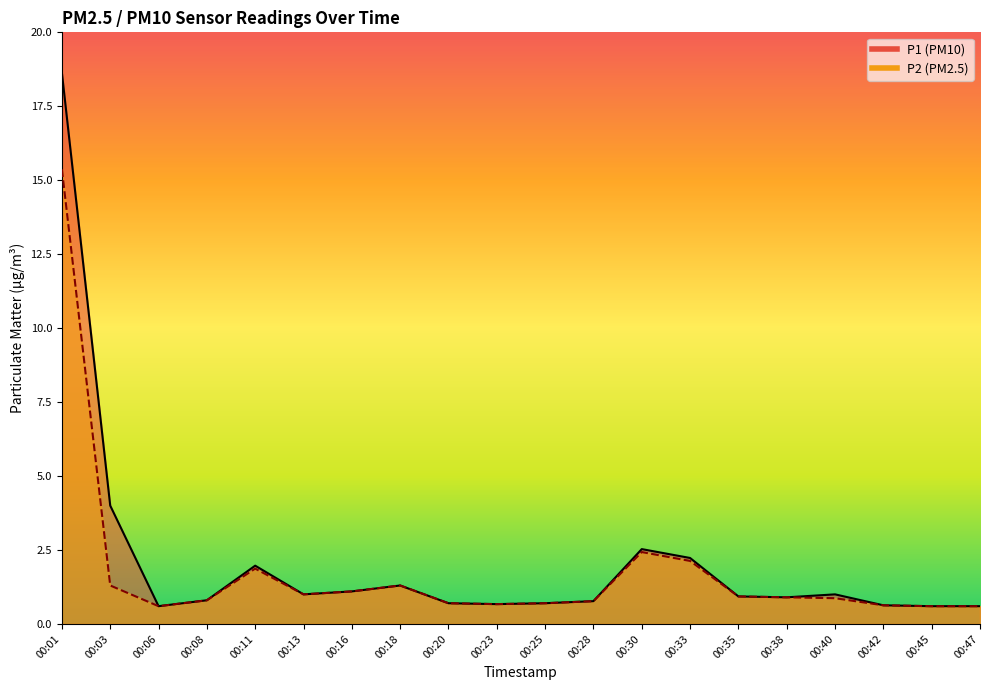

What is the sum of the P1 values at 00:35 and 00:28?

1.7